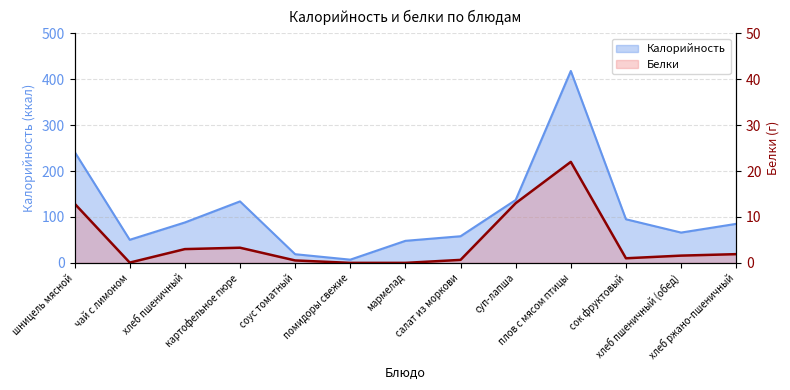

Where is the first local minimum for Калорийность?

чай с лимоном